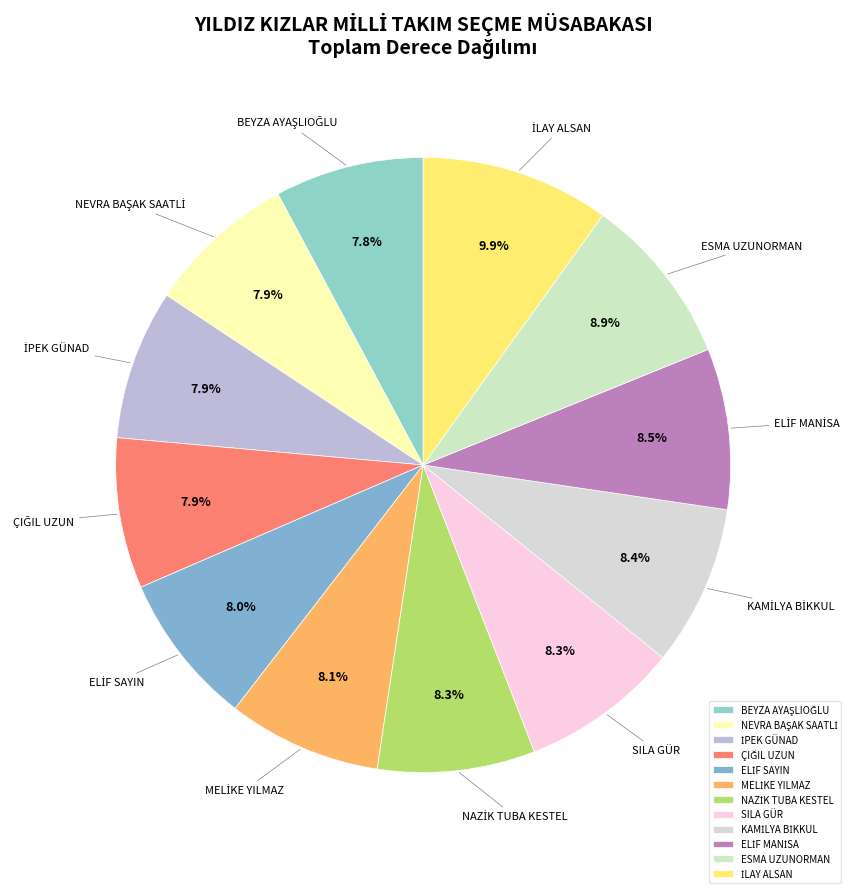

Approximately how many times larger is the value at ESMA UZUNORMAN compared to SILA GÜR?

1.1